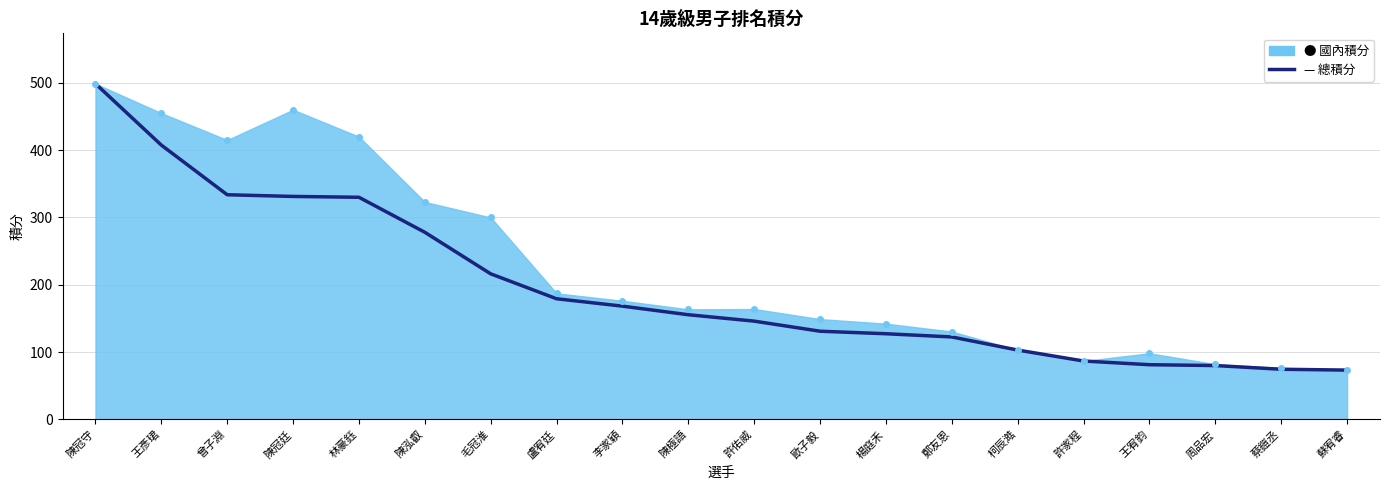

Which category has the highest value in the 國內積分 點 series?

陳冠守